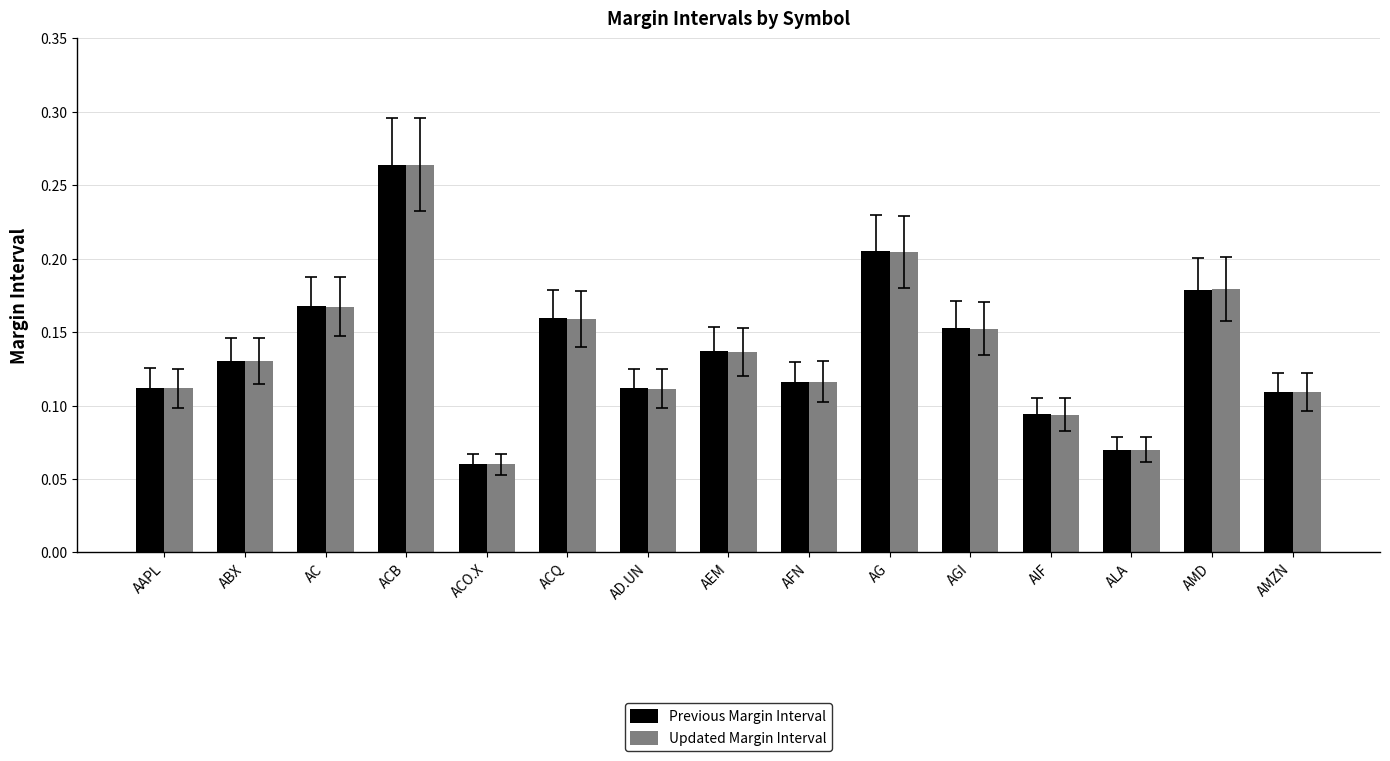

At which label is Updated Margin Interval closest to 0?

ACO.X